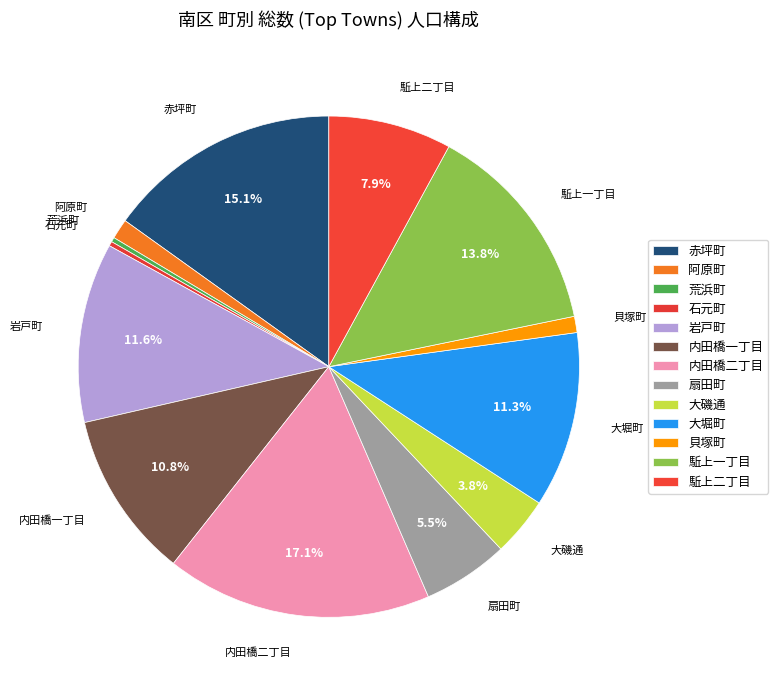

Does any single category account for the majority?

No